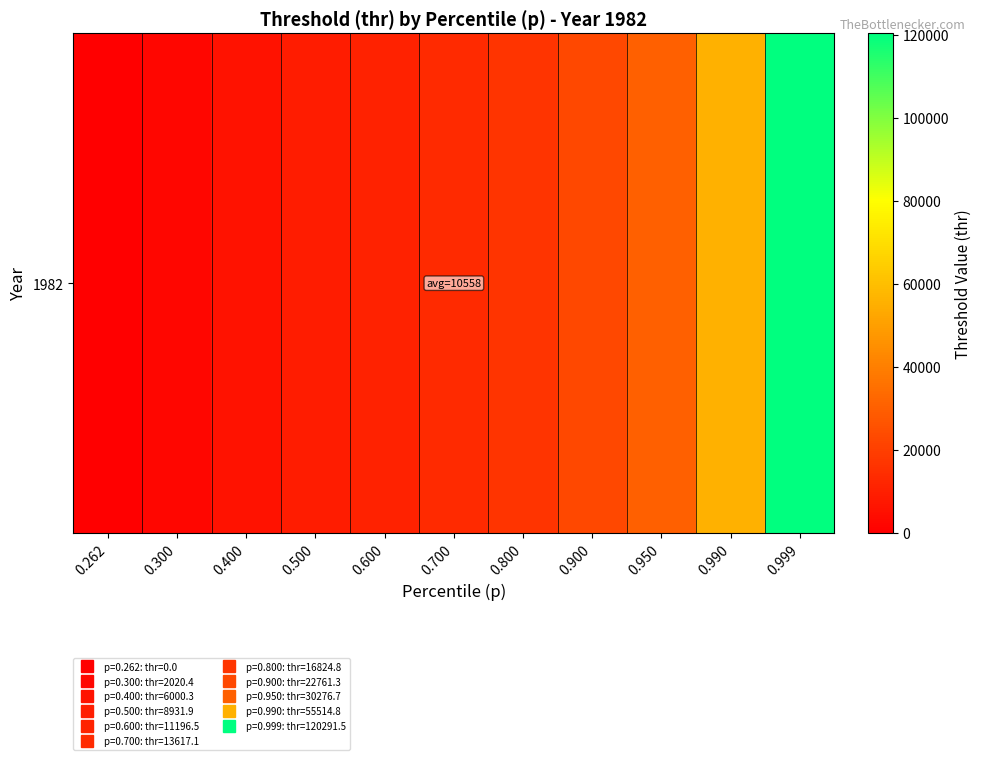

Between 0.400 and 0.900, which is larger?

0.900